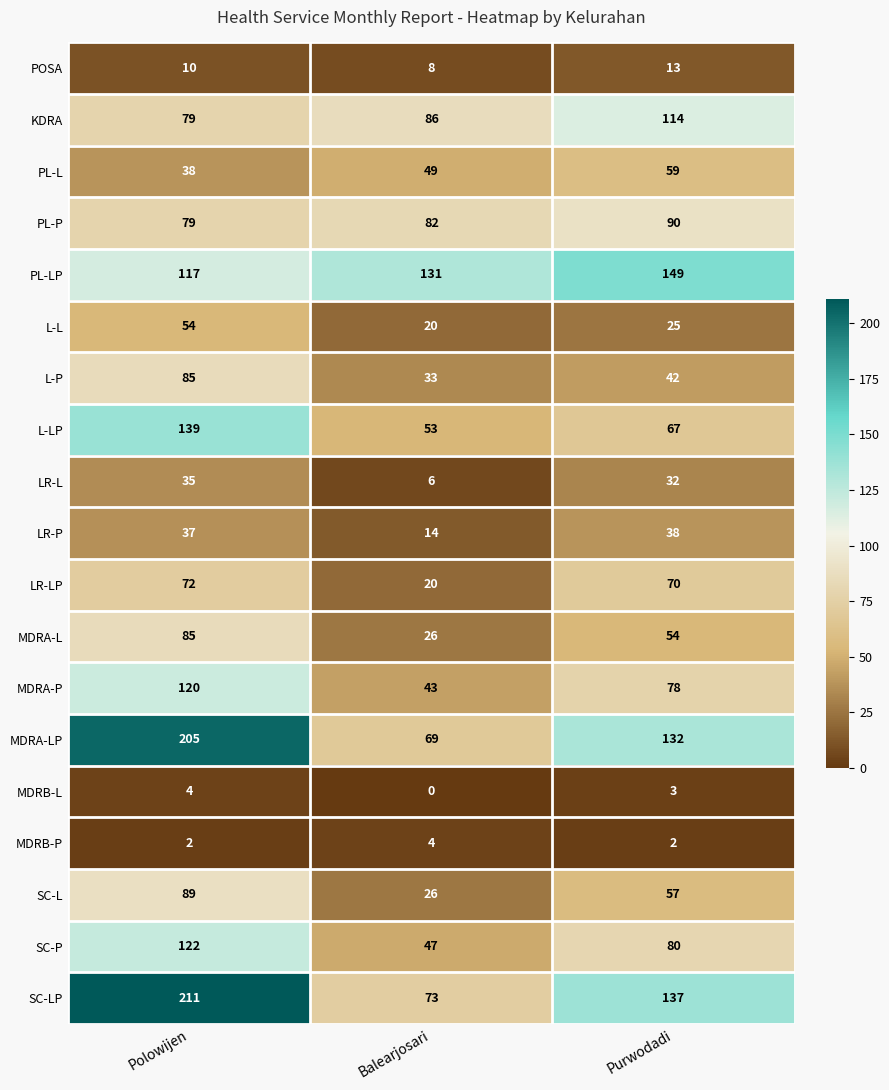

Where is L-LP nearest to the value 96?

Purwodadi